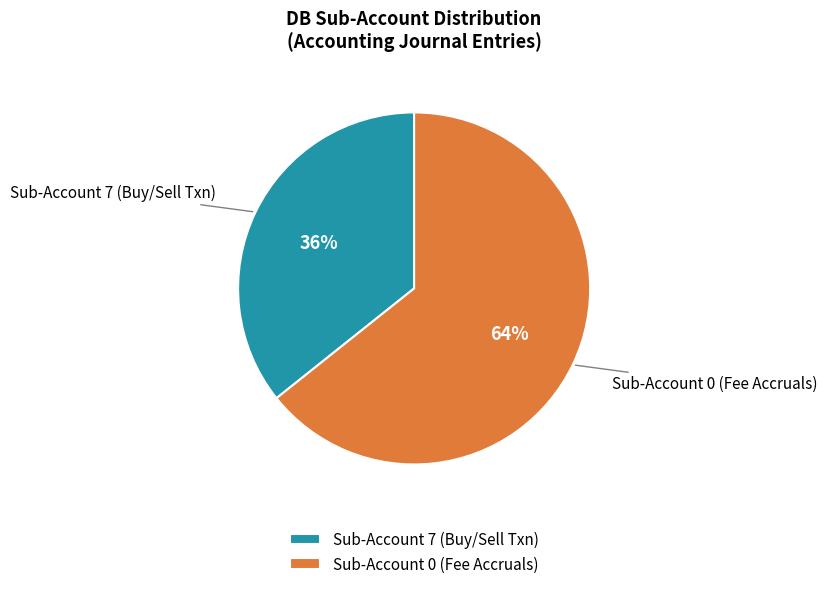

Is the sum of Sub-Account 0 (Fee Accruals) and Sub-Account 7 (Buy/Sell Txn) greater than half?

Yes